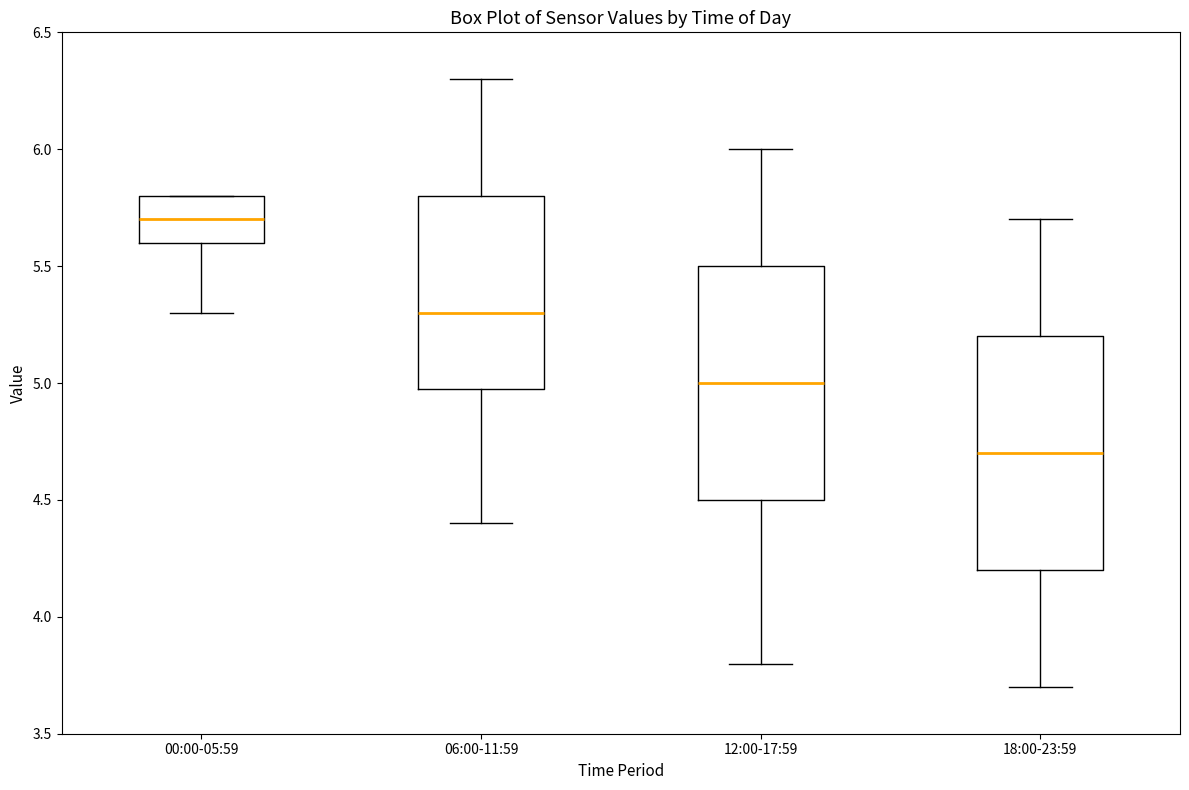

Reading left to right, read every box against the y-axis: the position of its median line, the range the box covers, and the ends of its whiskers. The values are not printed on the chart, so give them approximately, as read against the axis.

00:00-05:59: median 5.7, box 5.6 to 5.8, whiskers 5.3 to 5.8
06:00-11:59: median 5.3, box 5.0 to 5.8, whiskers 4.4 to 6.3
12:00-17:59: median 5.0, box 4.5 to 5.5, whiskers 3.8 to 6.0
18:00-23:59: median 4.7, box 4.2 to 5.2, whiskers 3.7 to 5.7